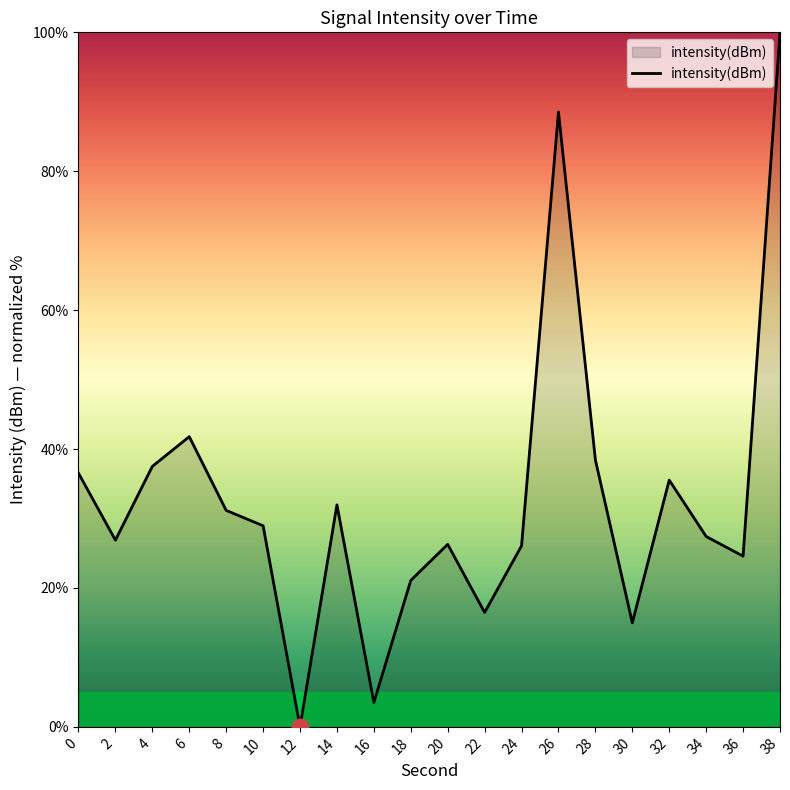

At which category does the data reach its first local peak?

6